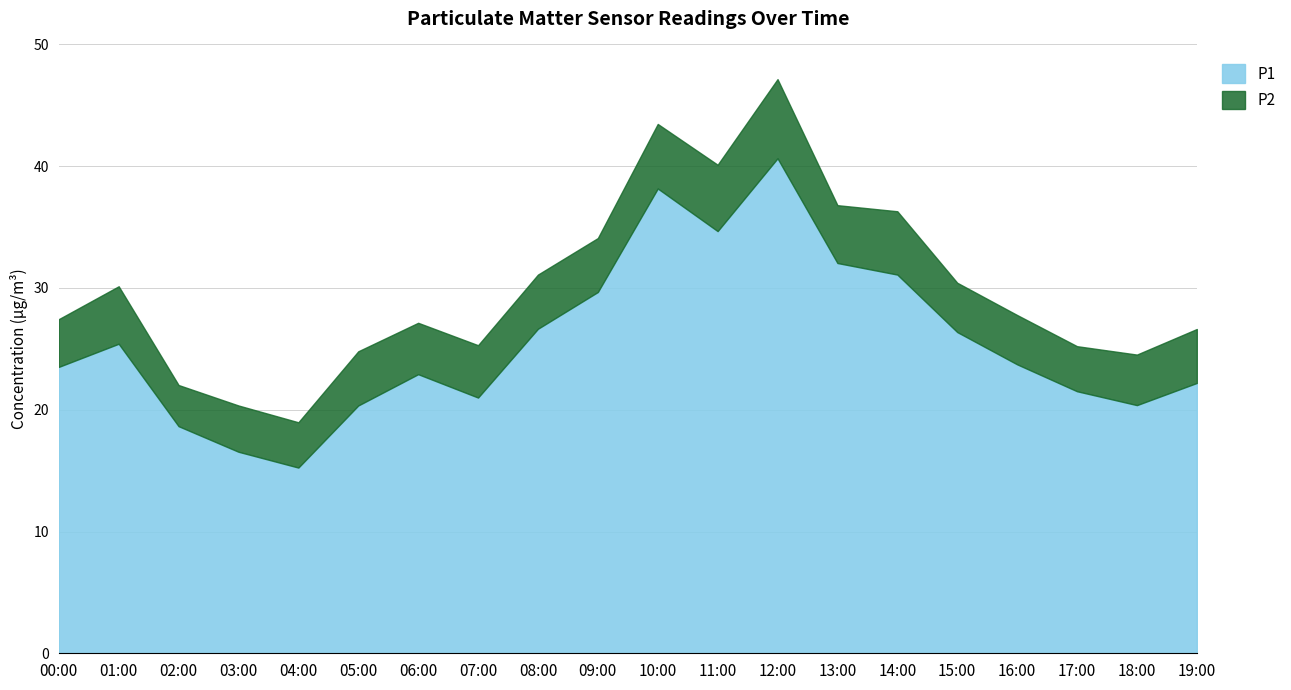

At which label is P2 closest to 4?

15:00